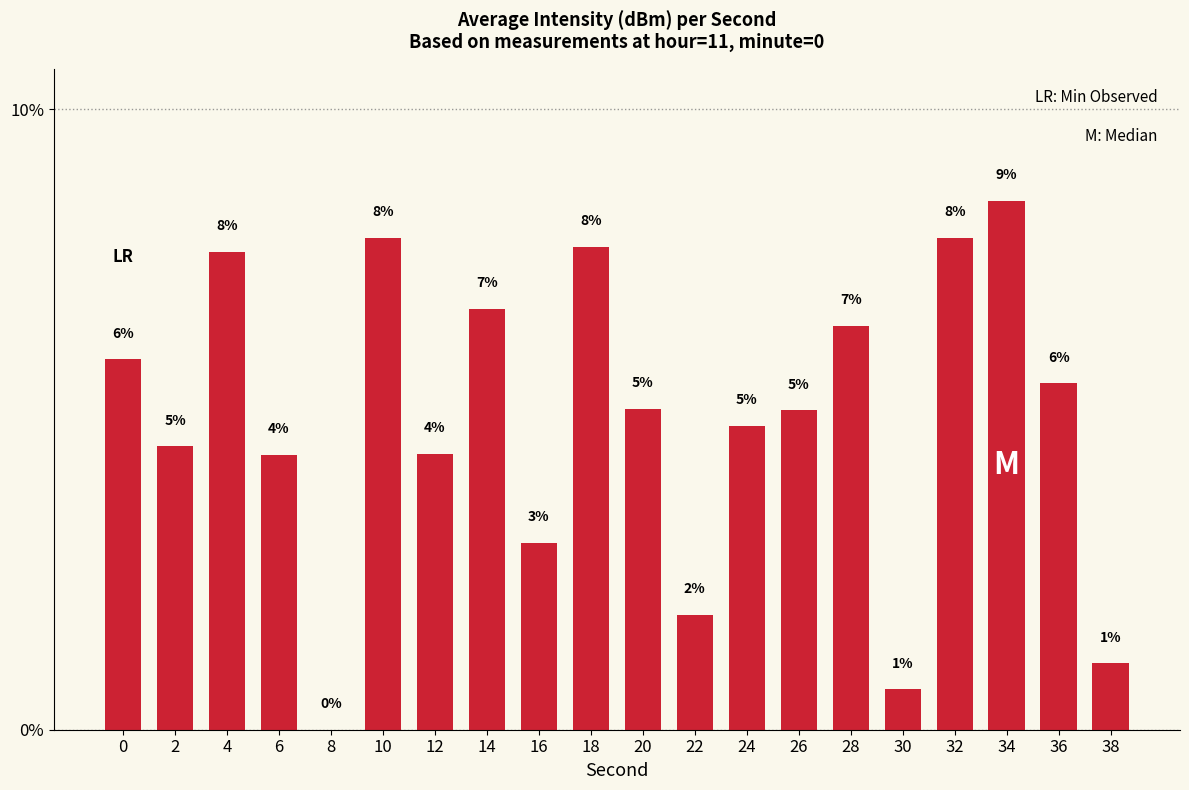

List the labels in order of value, smallest first.

8, 30, 38, 22, 16, 6, 12, 2, 24, 26, 20, 36, 0, 28, 14, 4, 18, 10, 32, 34